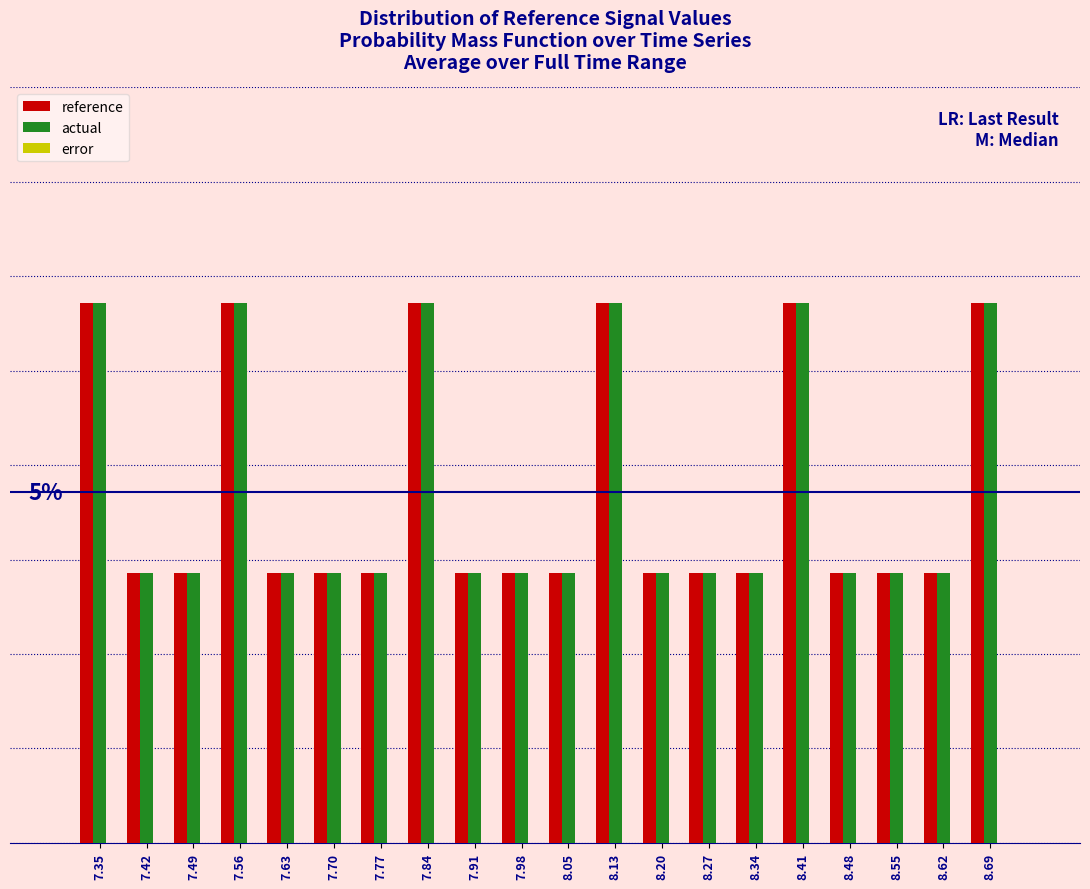

Does the chart contain any negative values?

No